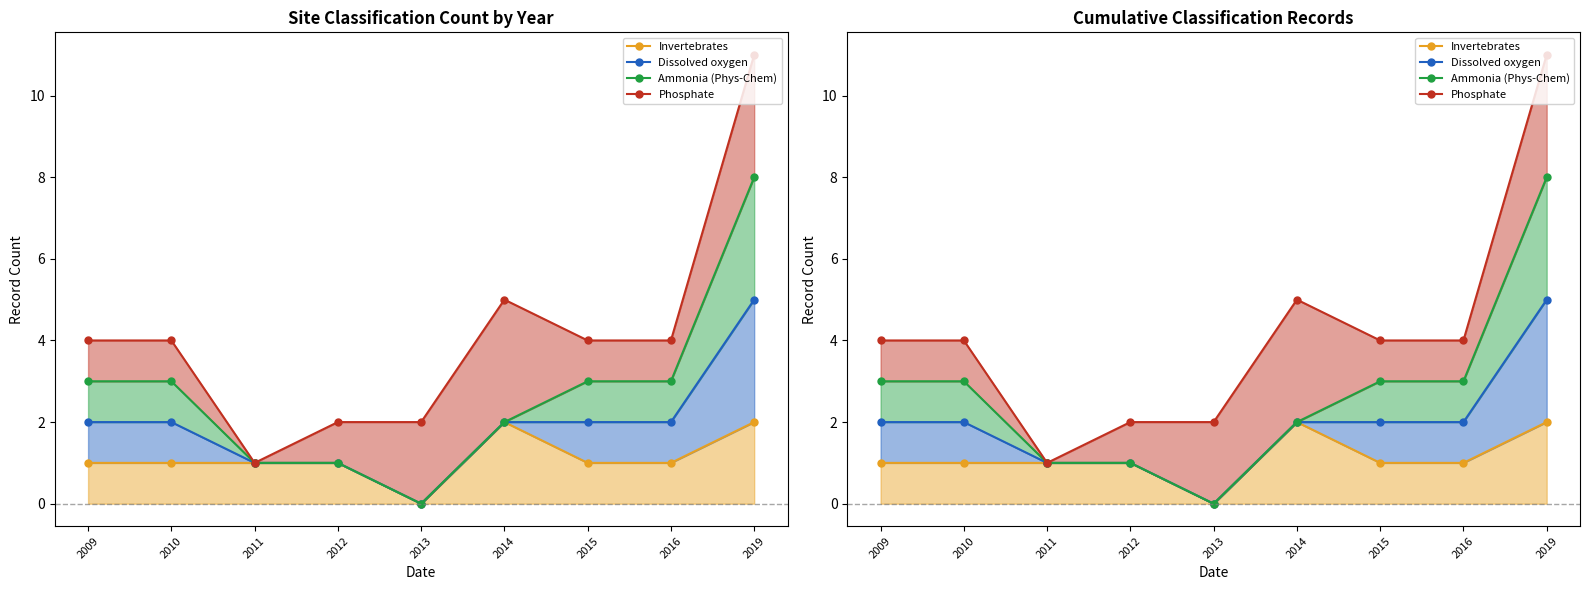

True or false: Phosphate and Invertebrates cross at least once.

False